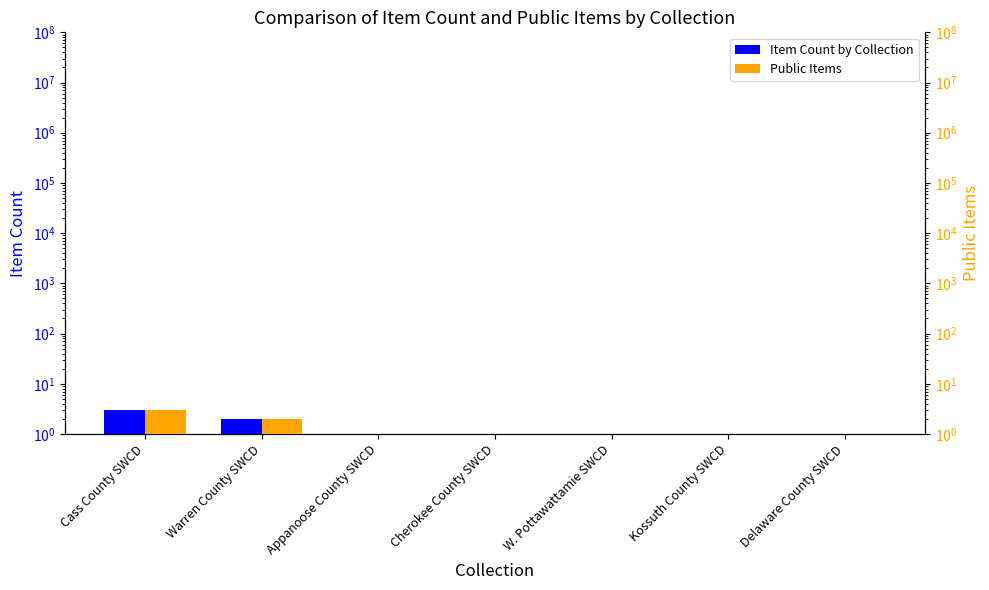

What is the total value across all series at Kossuth County SWCD?

2